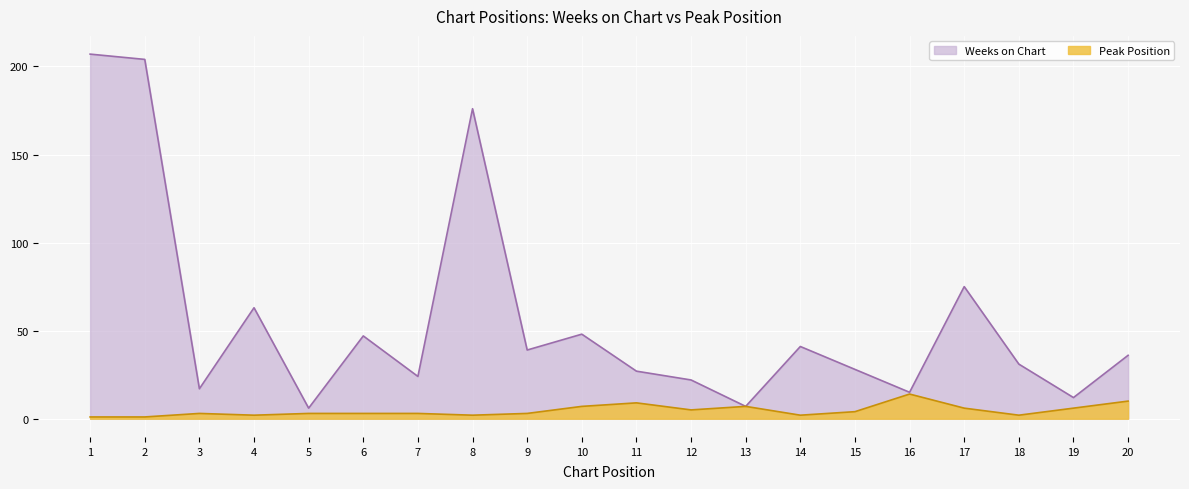

True or false: Peak Position and Weeks on Chart intersect in this chart.

False